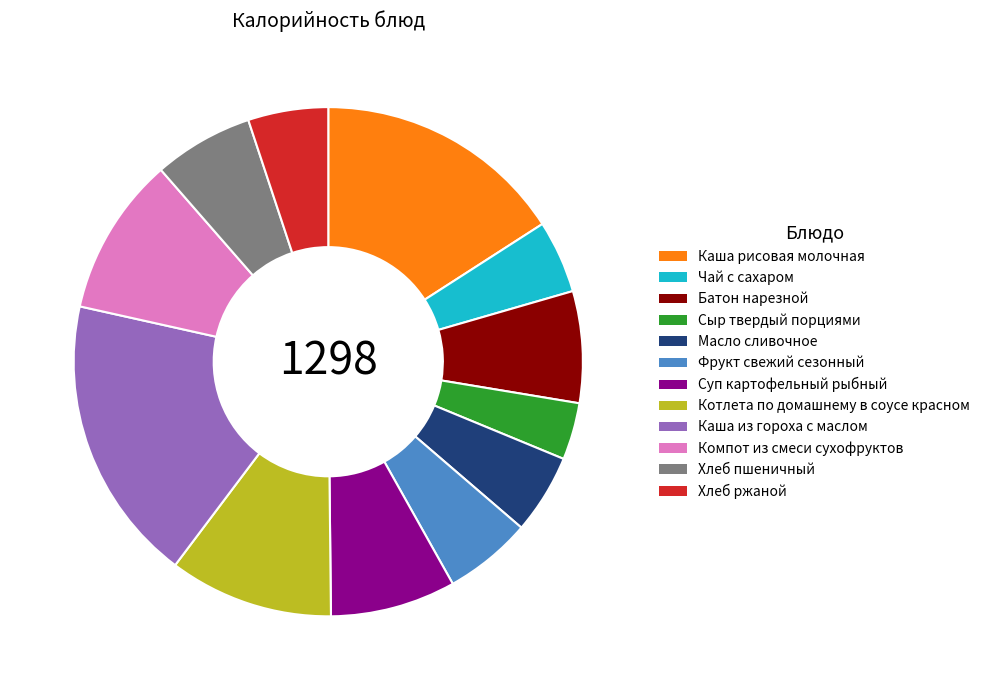

Approximately how many times larger is the value at Котлета по домашнему в соусе красном compared to Батон нарезной?

1.5